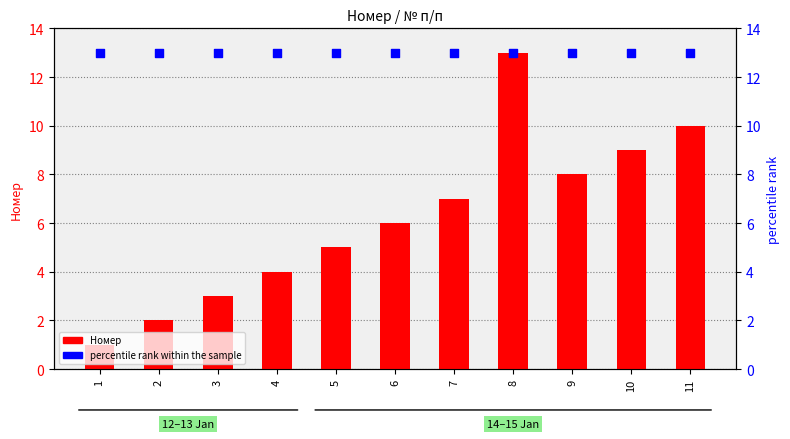

Which series has the largest Y range (max minus min)?

Номер